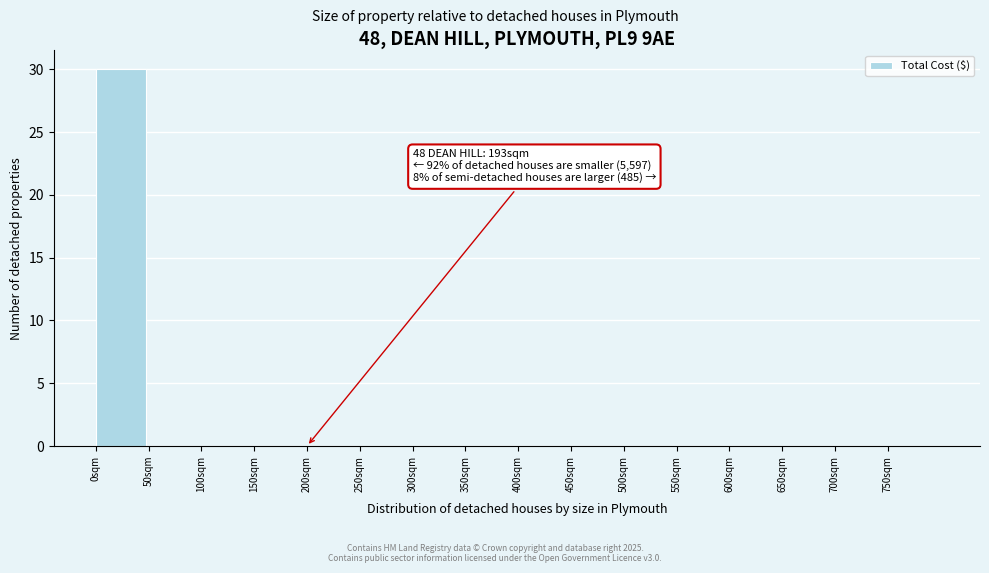

Reading left to right, extract all data points from this chart.

0sqm=30	50sqm=0	100sqm=0	150sqm=0	200sqm=0	250sqm=0	300sqm=0	350sqm=0	400sqm=0	450sqm=0	500sqm=0	550sqm=0	600sqm=0	650sqm=0	700sqm=0	750sqm=0